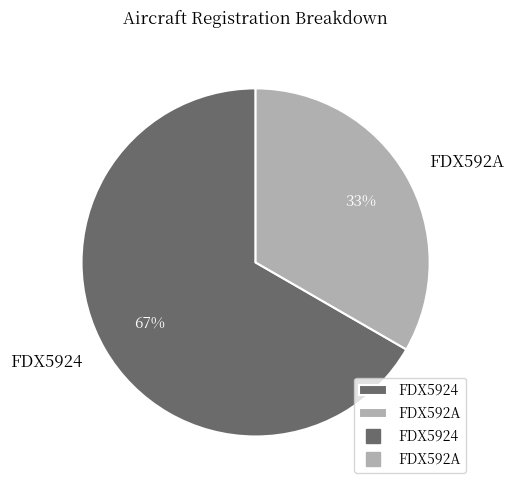

Which slice represents more than half of the pie?

FDX5924